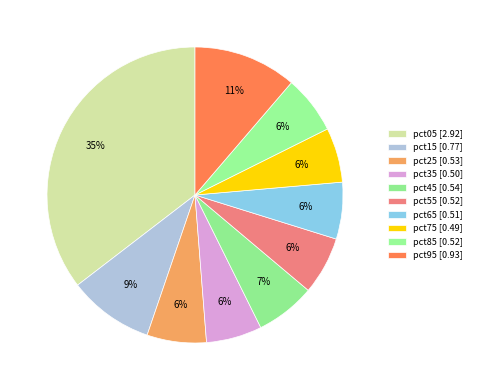

Rank the categories by value from highest to lowest.

pct05, pct95, pct15, pct45, pct25, pct85, pct55, pct65, pct35, pct75